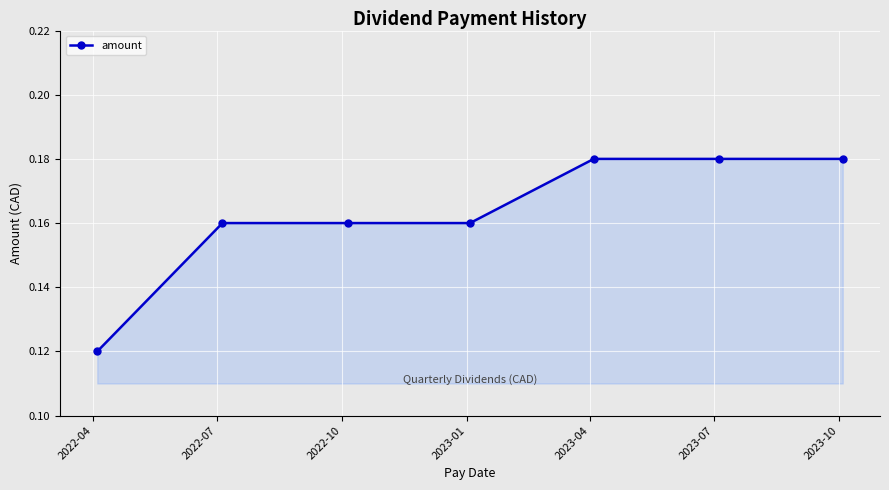

What is the sum of all values?

1.1